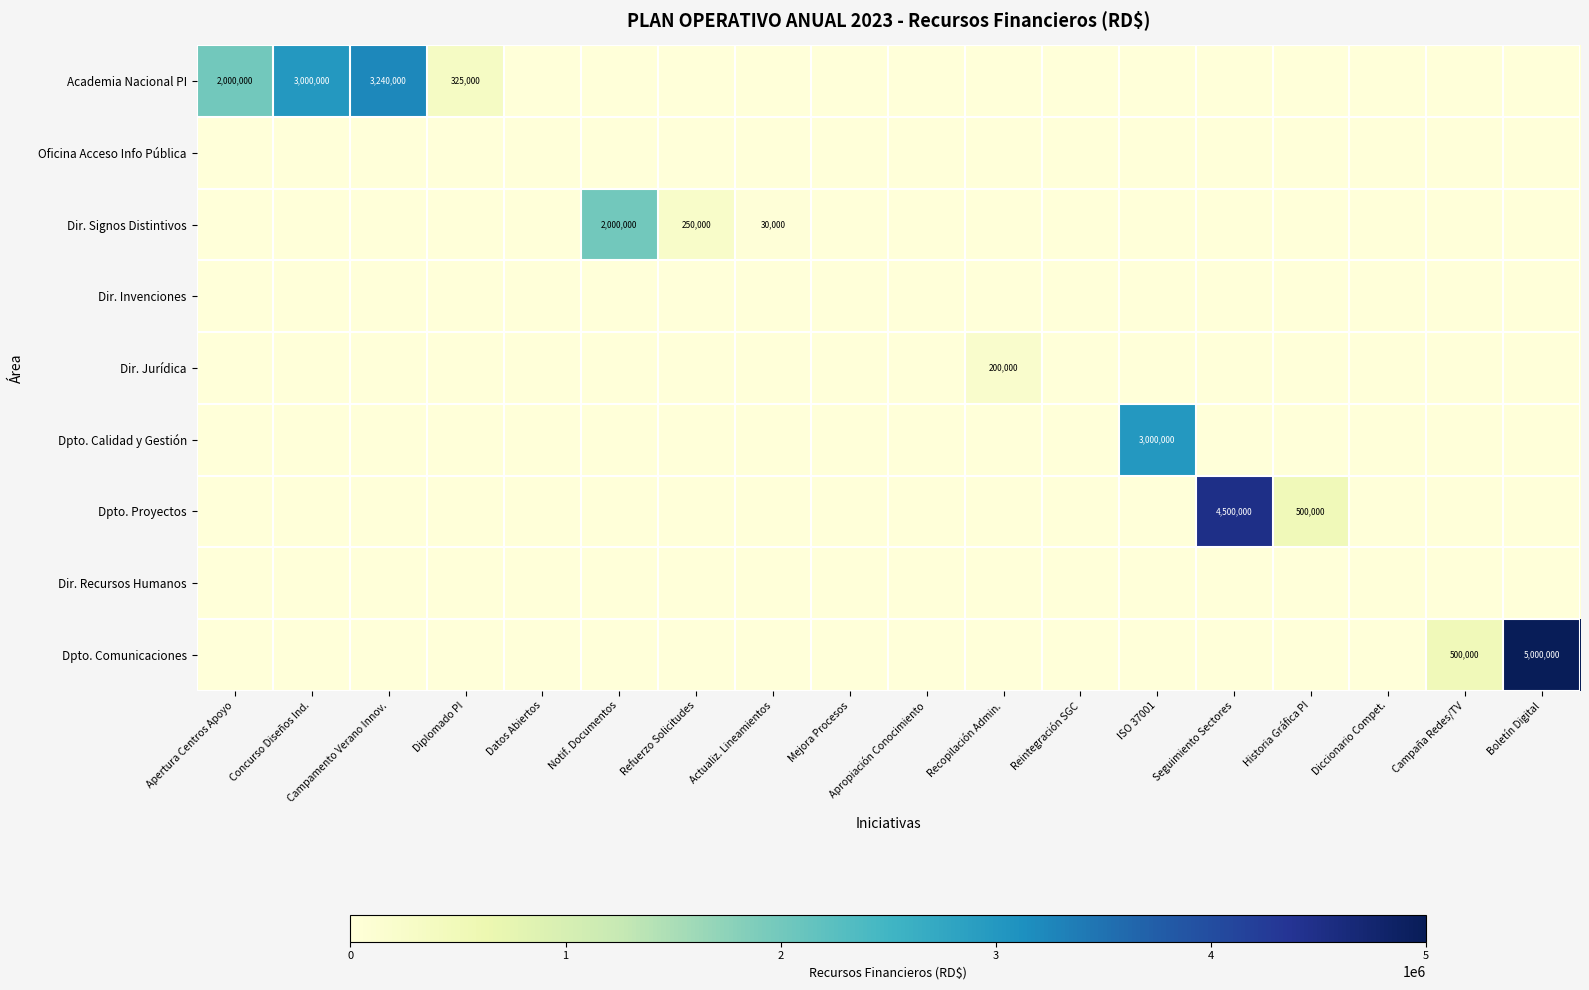

The Dir. Jurídica series shows 200000 at Recopilación Admin.. True or false?

True